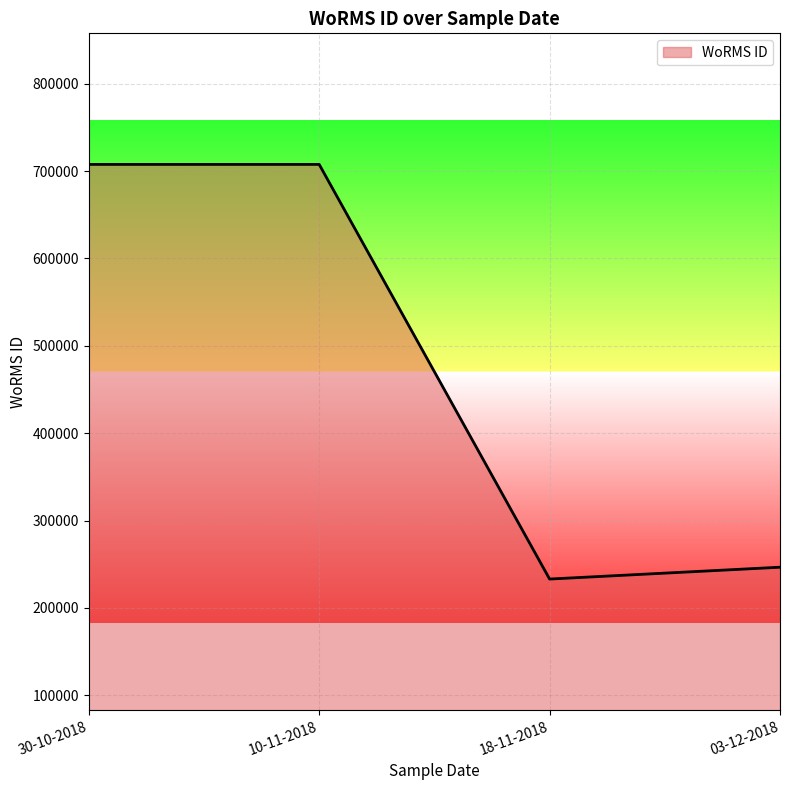

What is the difference between the second highest and second lowest values?

461037